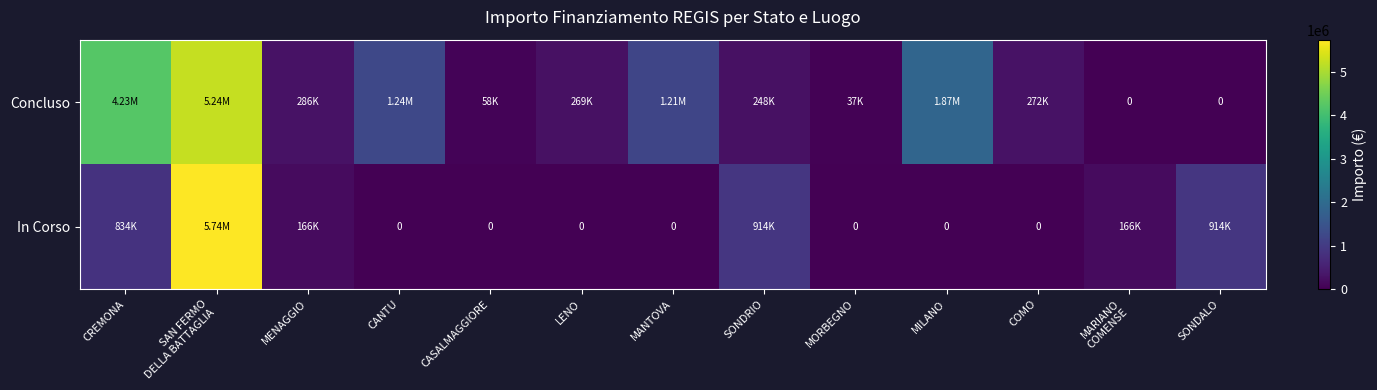

The In Corso series shows -3096404.7 at CASALMAGGIORE. True or false?

False